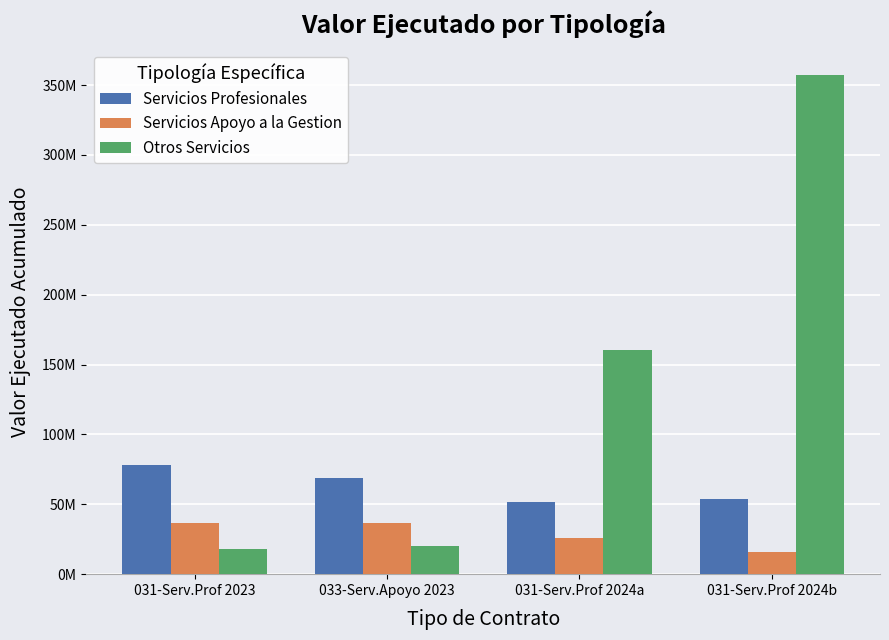

What is the sum of the Servicios Profesionales values at 031-Serv.Prof 2024b and 033-Serv.Apoyo 2023?

122759800